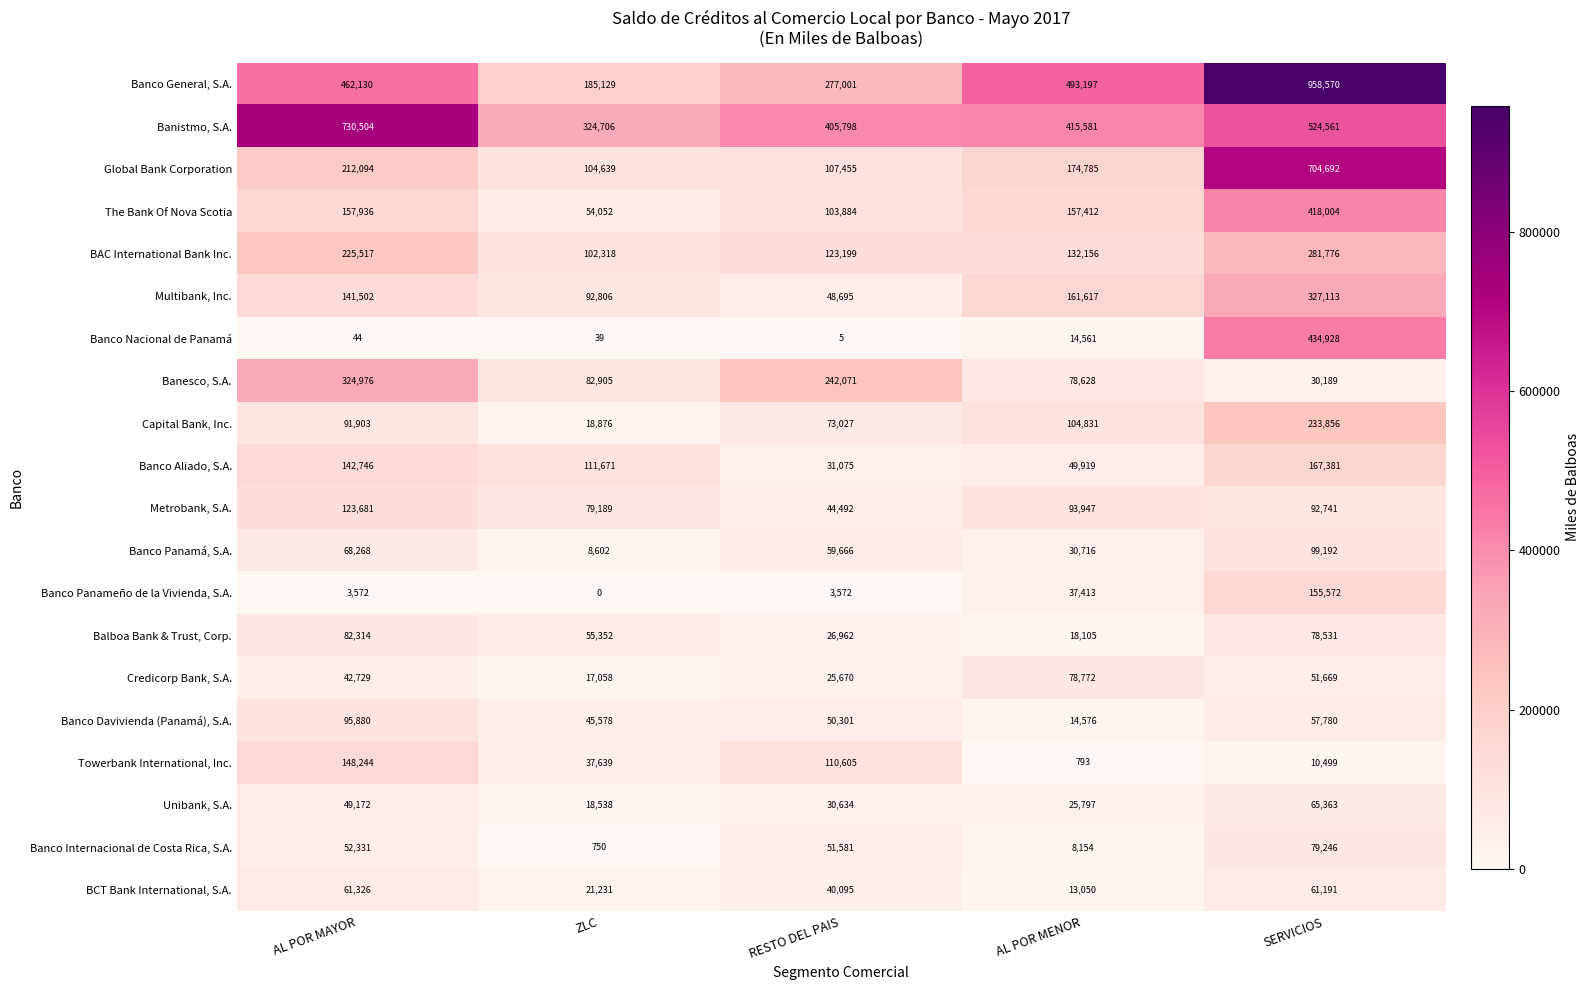

Which label corresponds to the largest value in the chart?

SERVICIOS